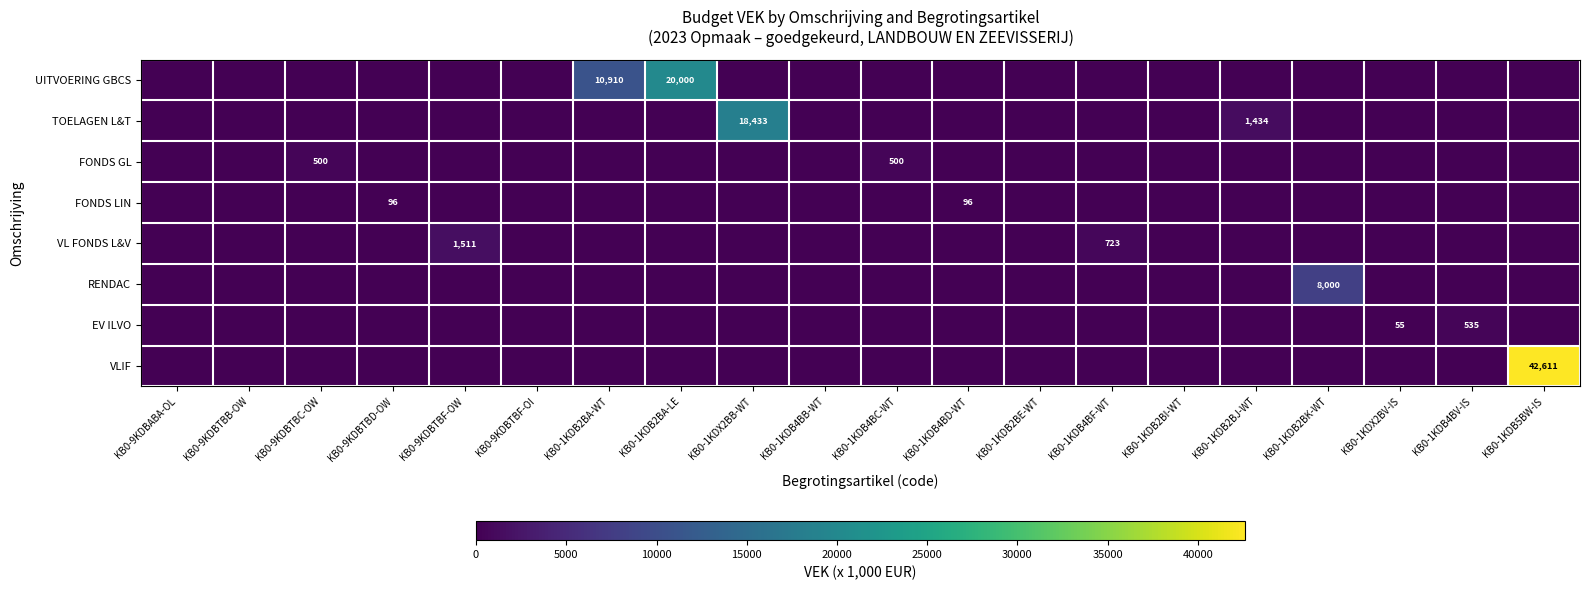

How many positive values does the UITVOERING GBCS series have?

2